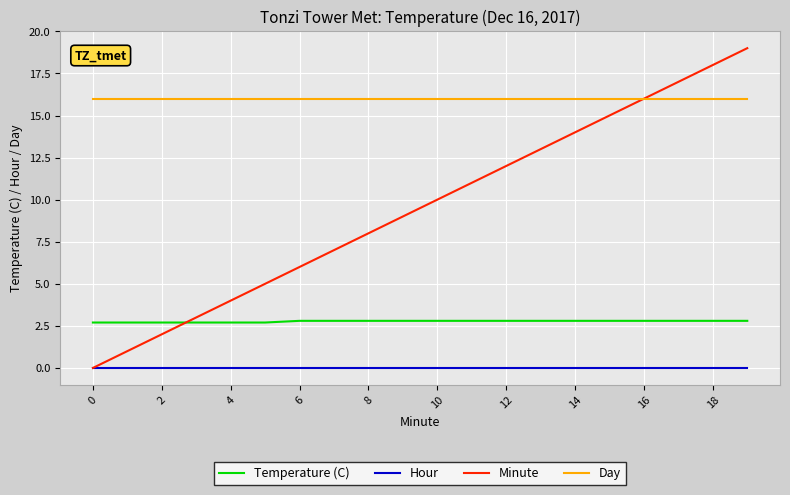

List the series in order of their overall mean, highest first.

Day, Minute, Temperature (C), Hour